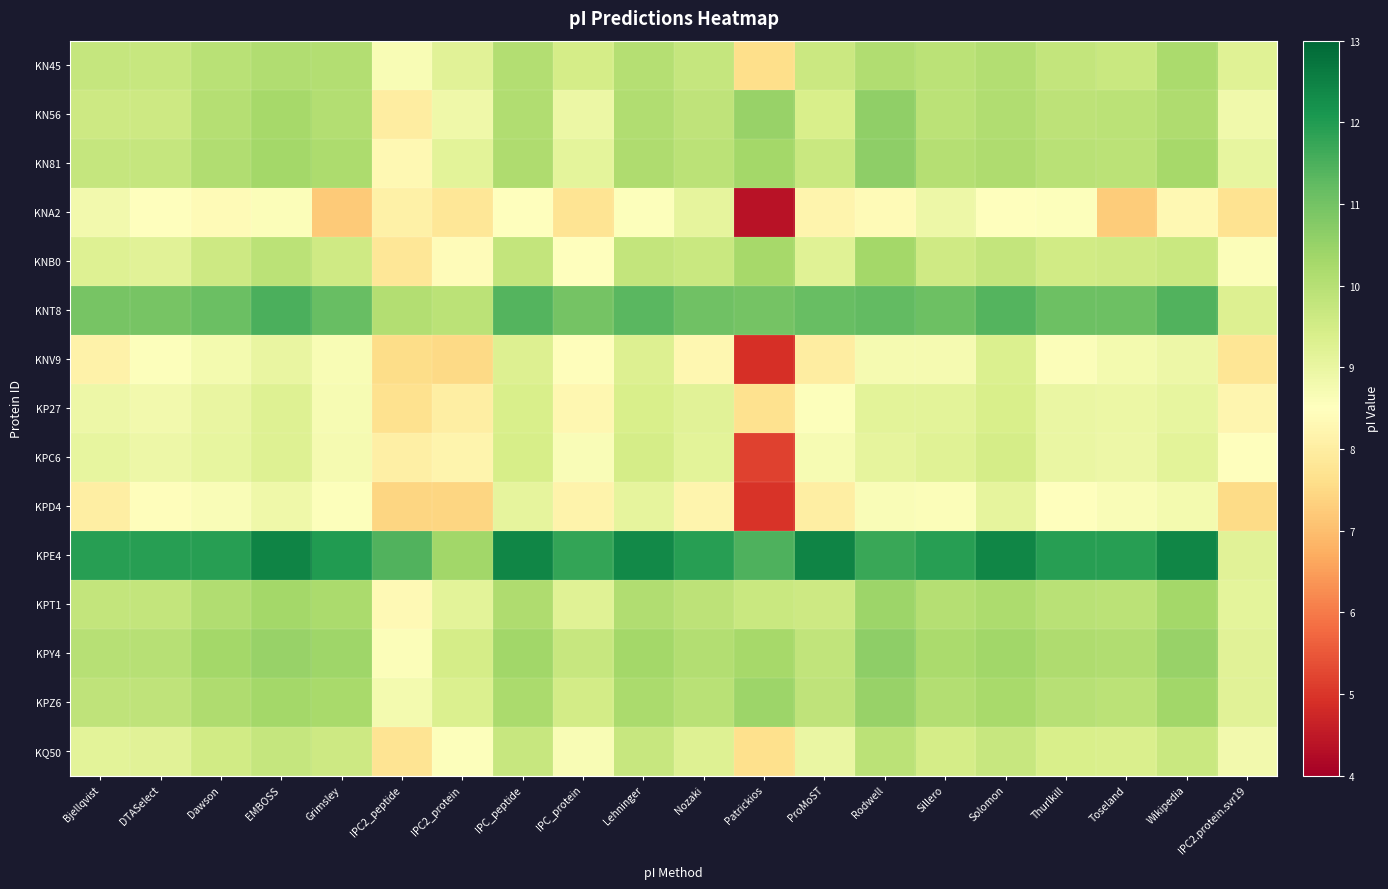

Which has a higher value, Grimsley or Toseland?

Grimsley